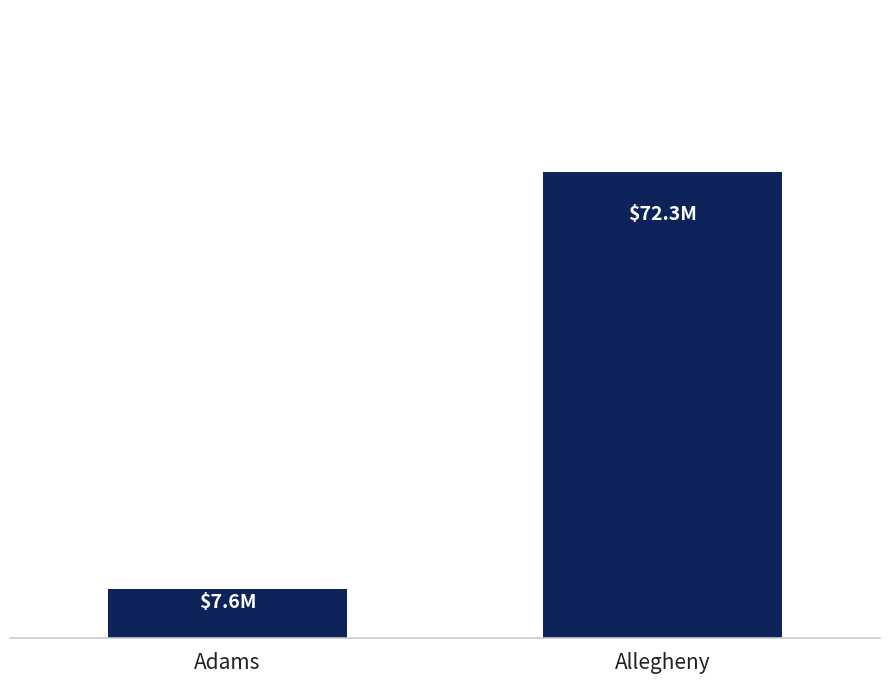

At which category does the chart reach its minimum across all series?

Adams